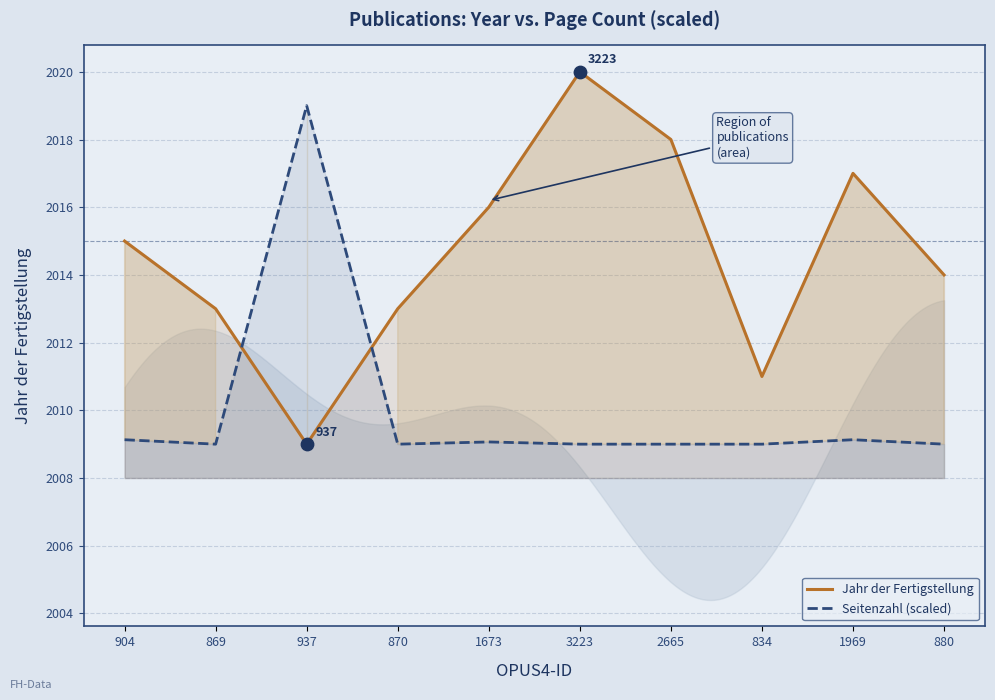

Which series has the largest Y range (max minus min)?

Jahr der Fertigstellung